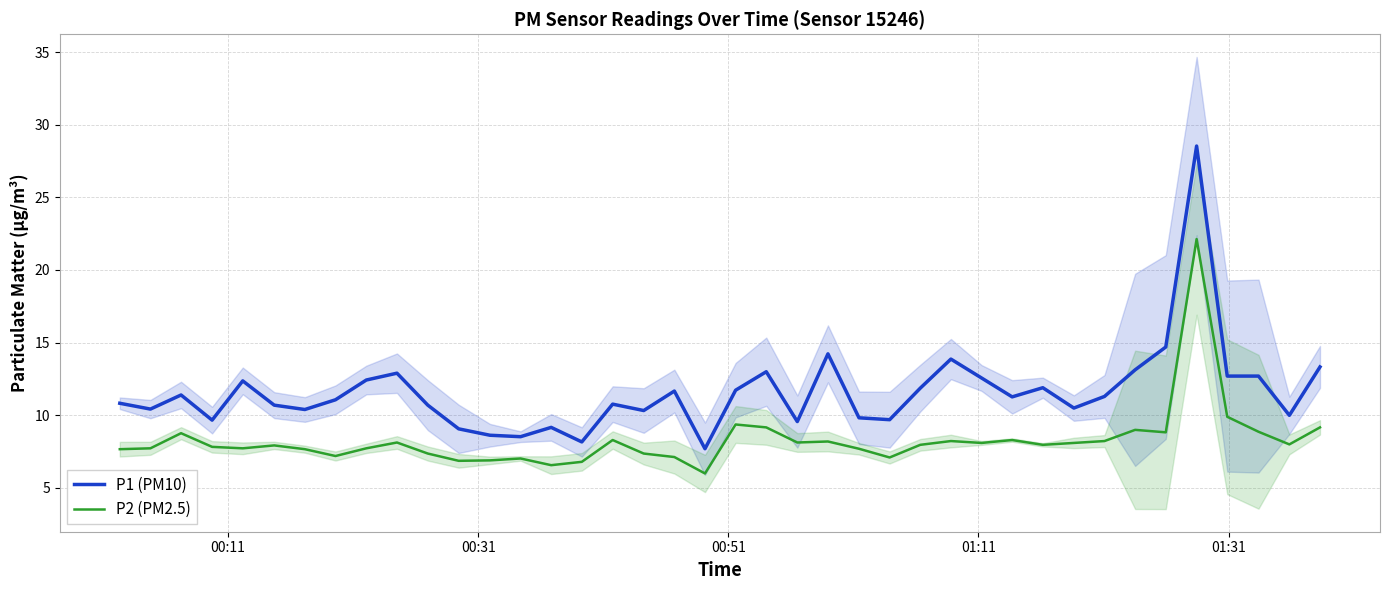

How many series are shown in this chart?

2